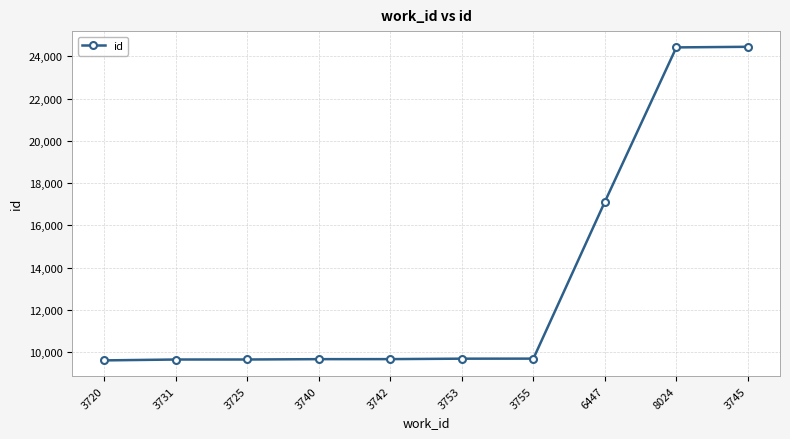

What is the value of the 1st point from the left?

9602